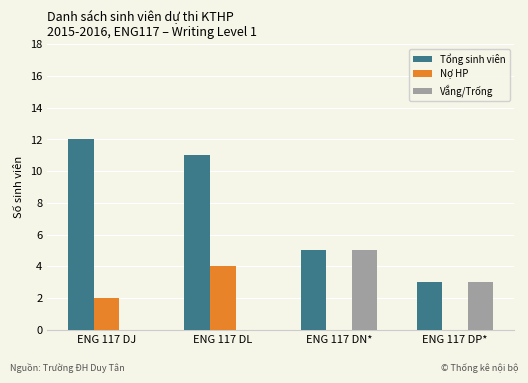

What is the total value across all series at ENG 117 DJ?

14